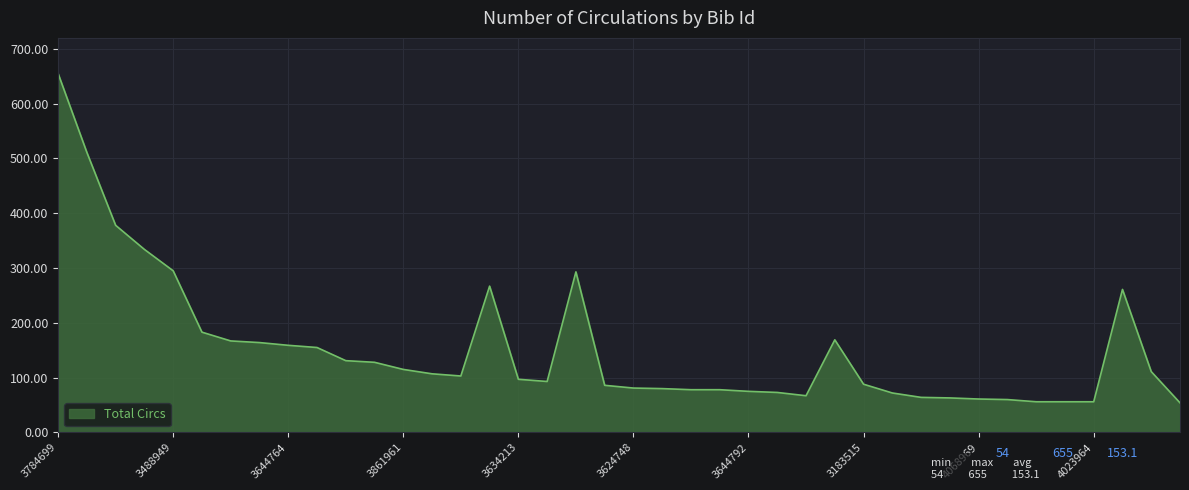

What is the minimum value shown in the chart?

54